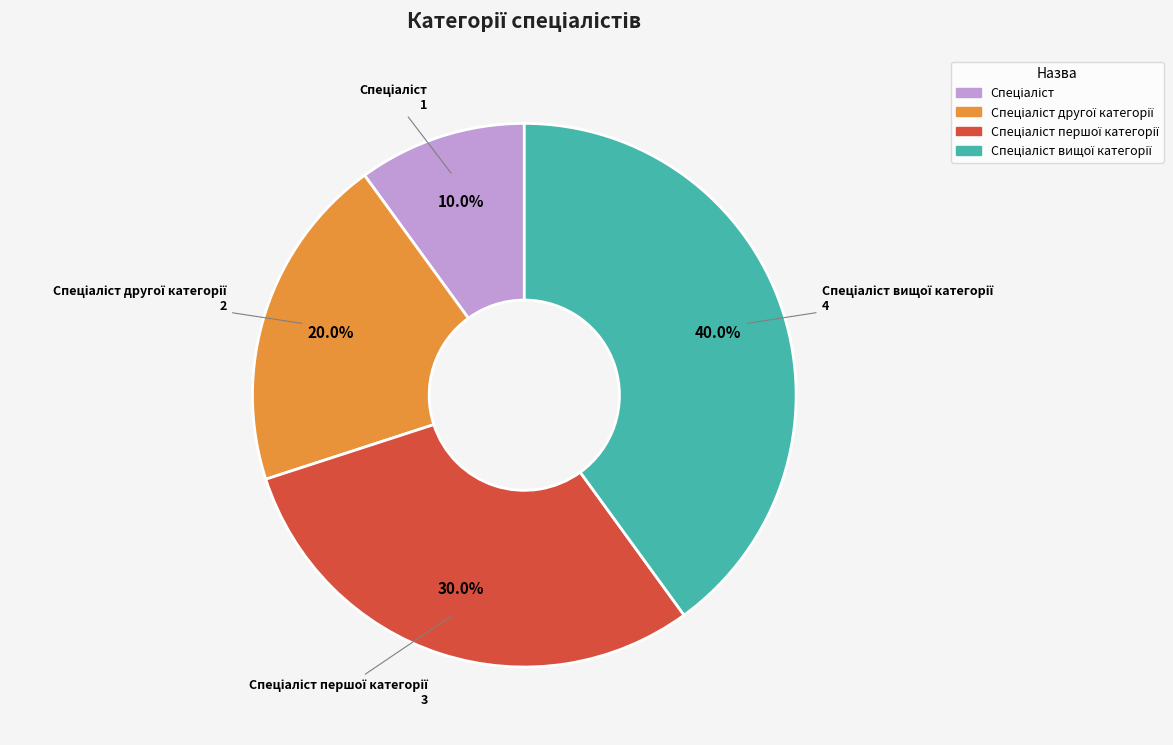

Does any single category account for the majority?

No